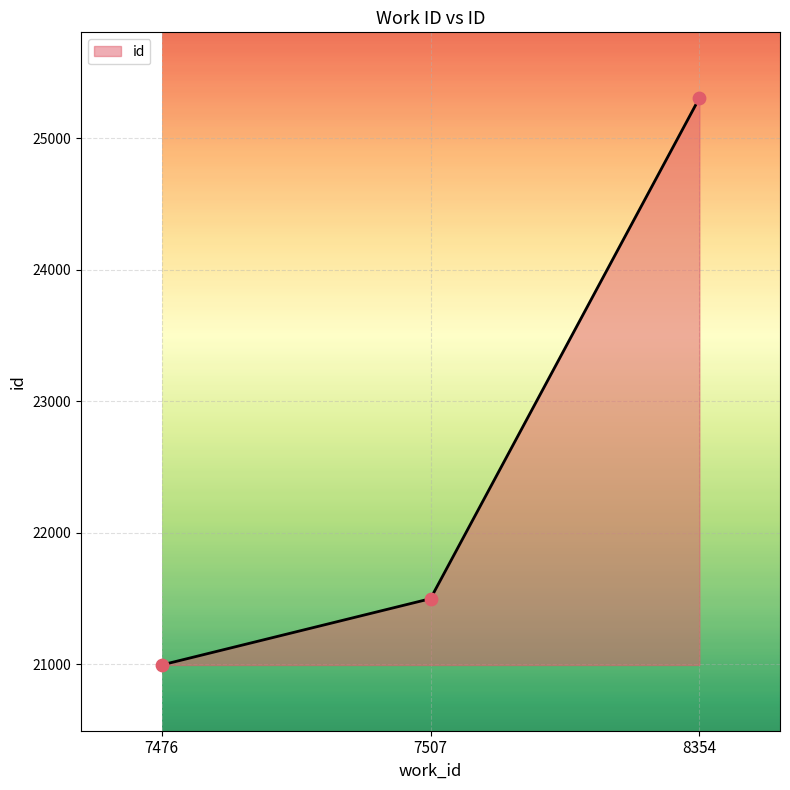

Which has a higher value, 7507 or 8354?

8354